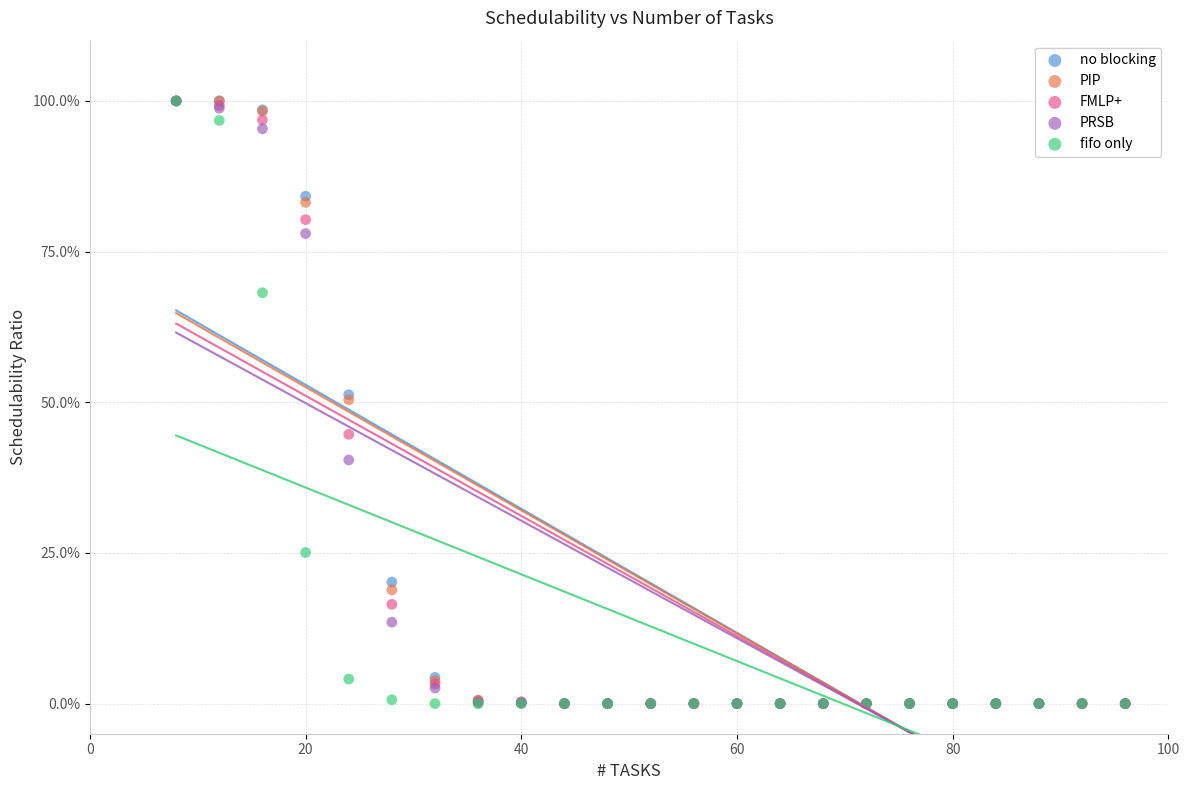

What are all the series names shown in the legend?

no blocking, PIP, FMLP+, PRSB, fifo only